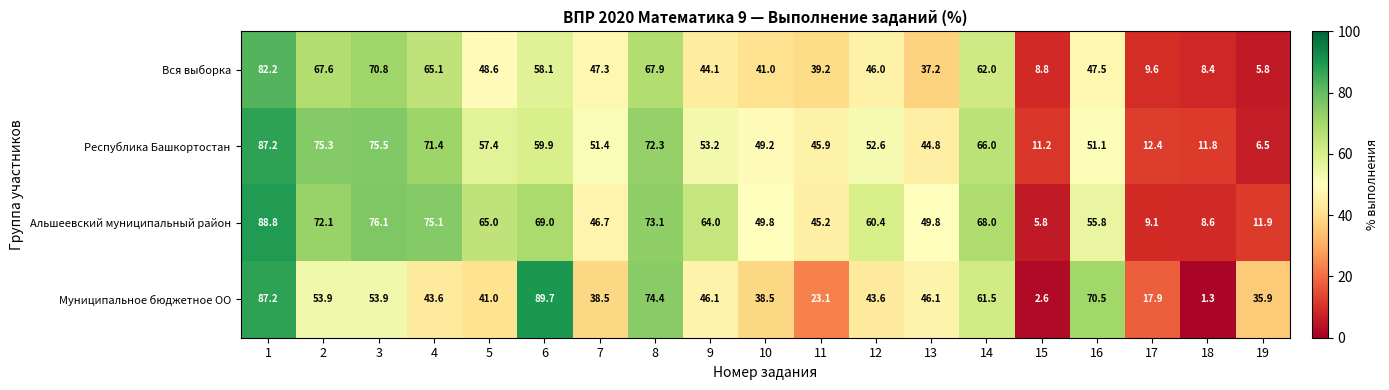

At which label is Альшеевский муниципальный район closest to 47?

7